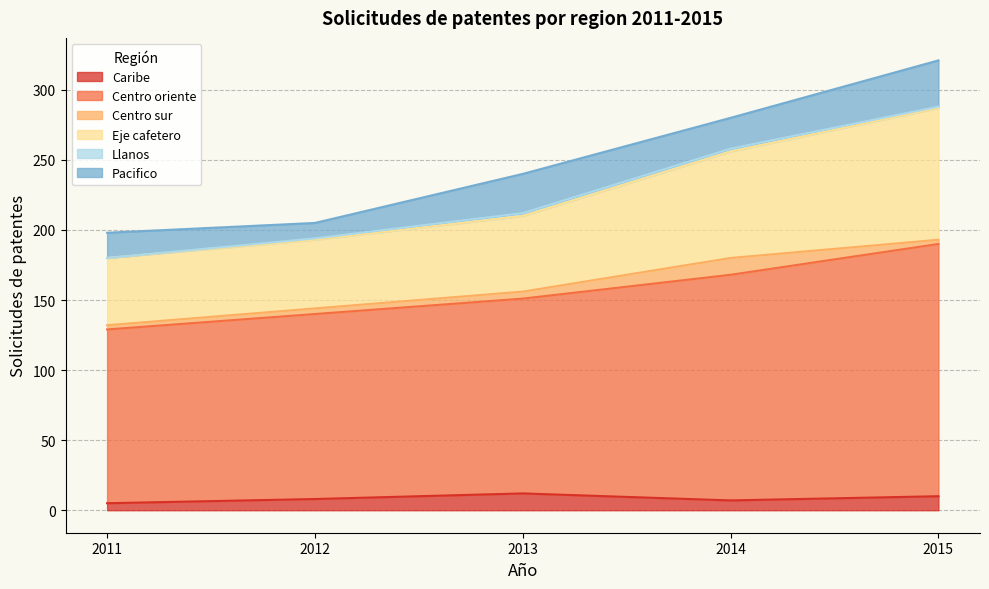

Is the value of 2011 at Centro oriente greater than the value of 2012 at Caribe?

Yes